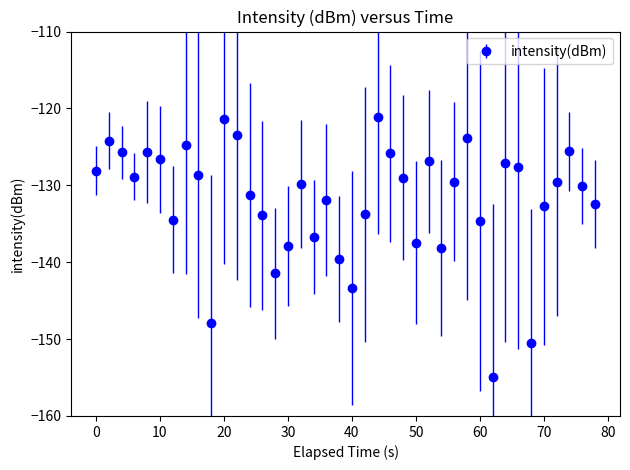

What is the minimum value shown in the chart?

-154.9